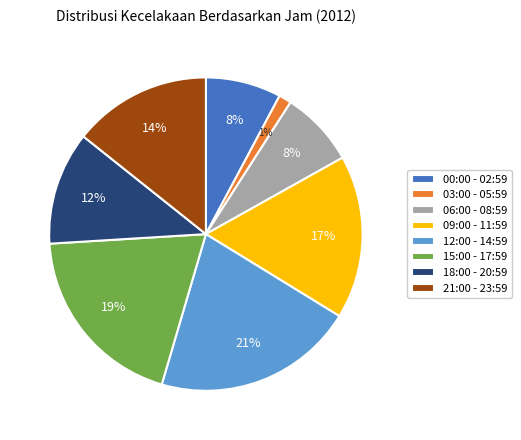

Is the sum of 06:00 - 08:59 and 15:00 - 17:59 greater than half?

No